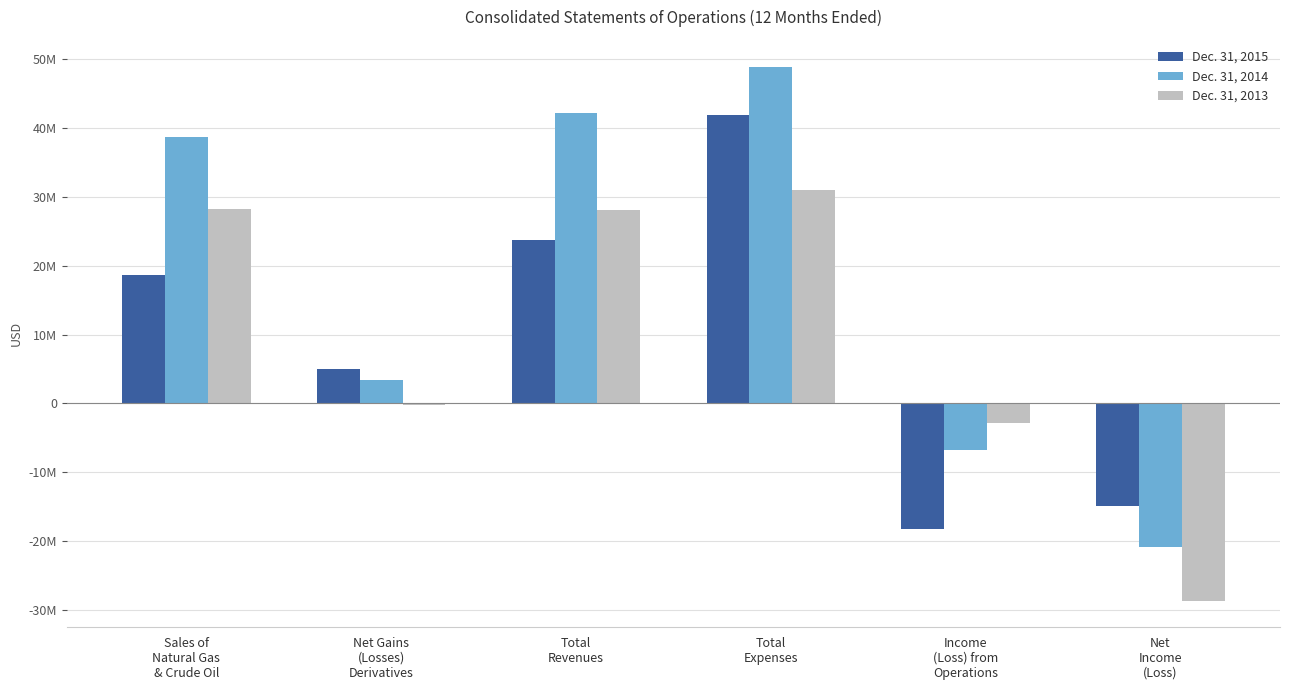

Are the bars horizontal?

No